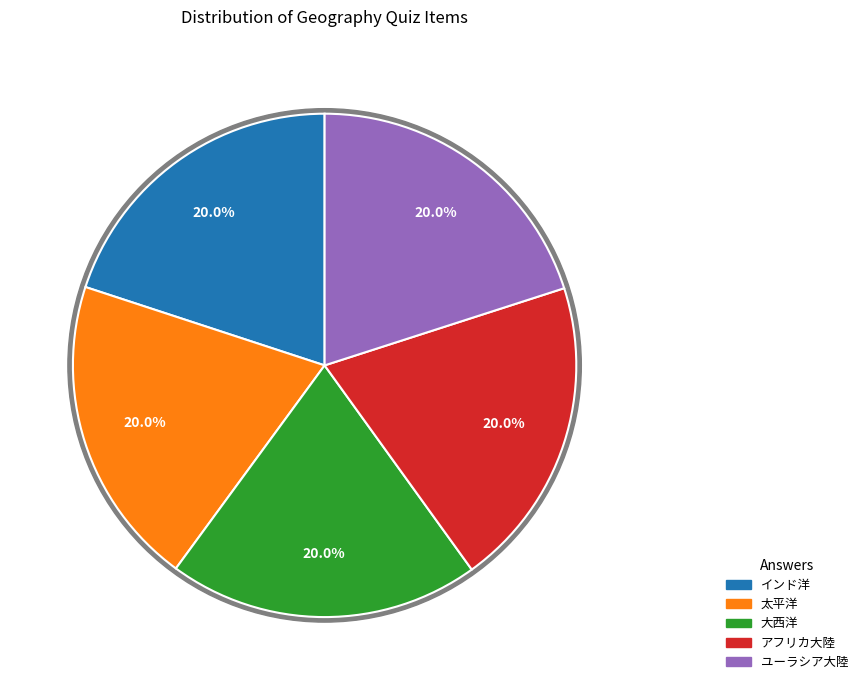

What is the ratio of the value at 六大陸のうち，最も面積が大きい大陸。 to the value at 三大洋のうち，２番目に面積が大きい大洋。?

1.0